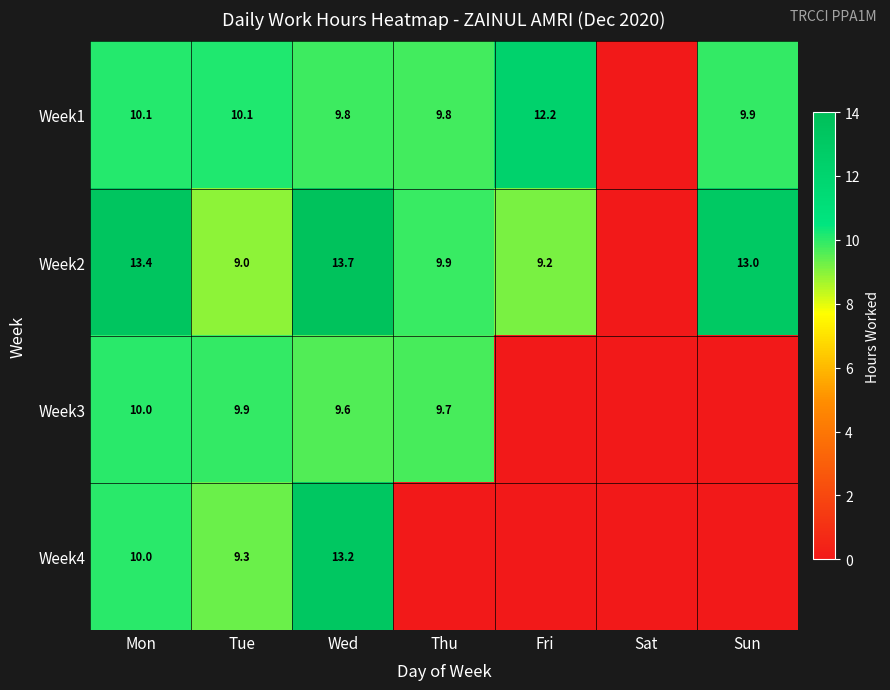

At Wed, list the series in order from largest to smallest.

Week2, Week4, Week1, Week3